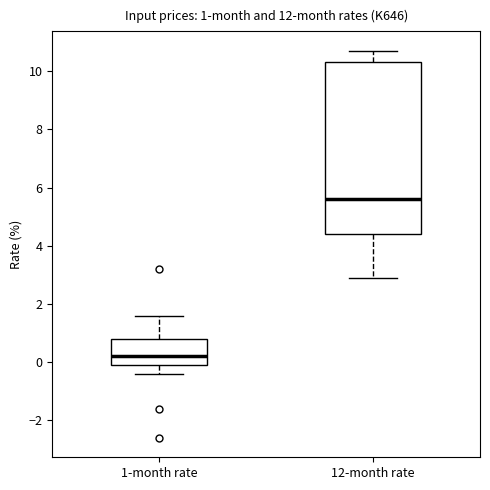

Which box is the tallest, from its lower edge to its upper edge?

12-month rate